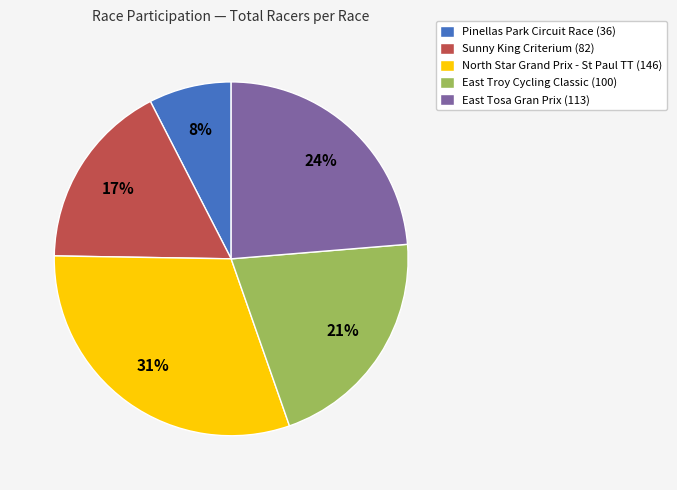

The East Tosa Gran Prix (113) slice represents 24% of the pie. True or false?

True